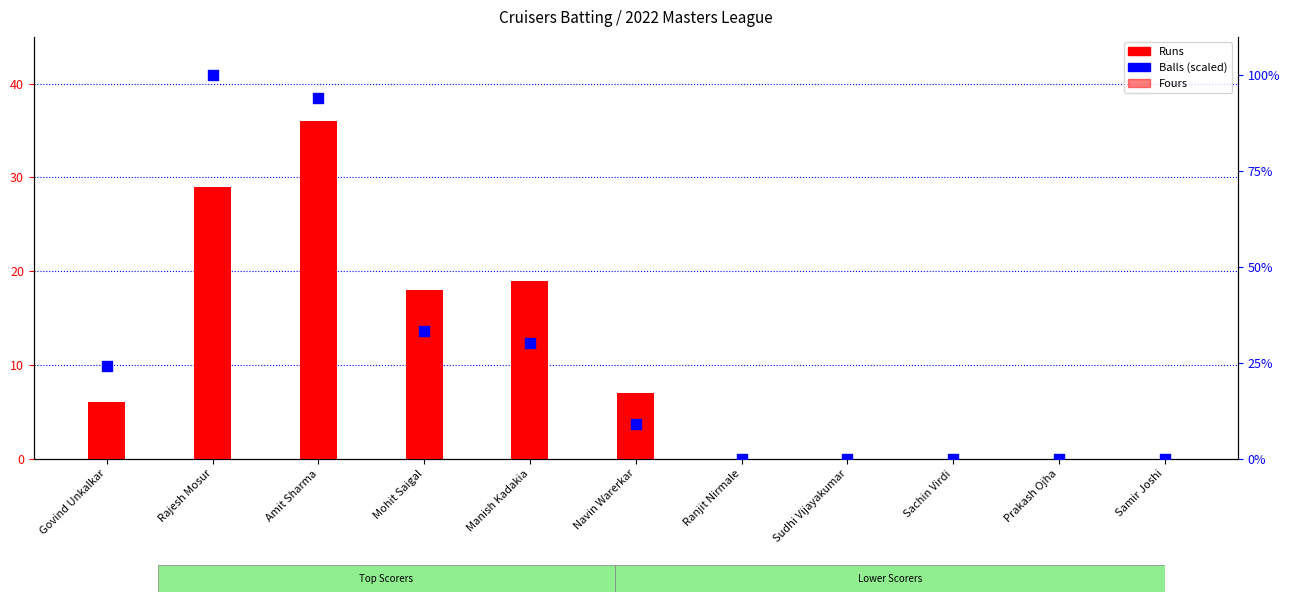

Which series has the largest total across all categories?

Balls